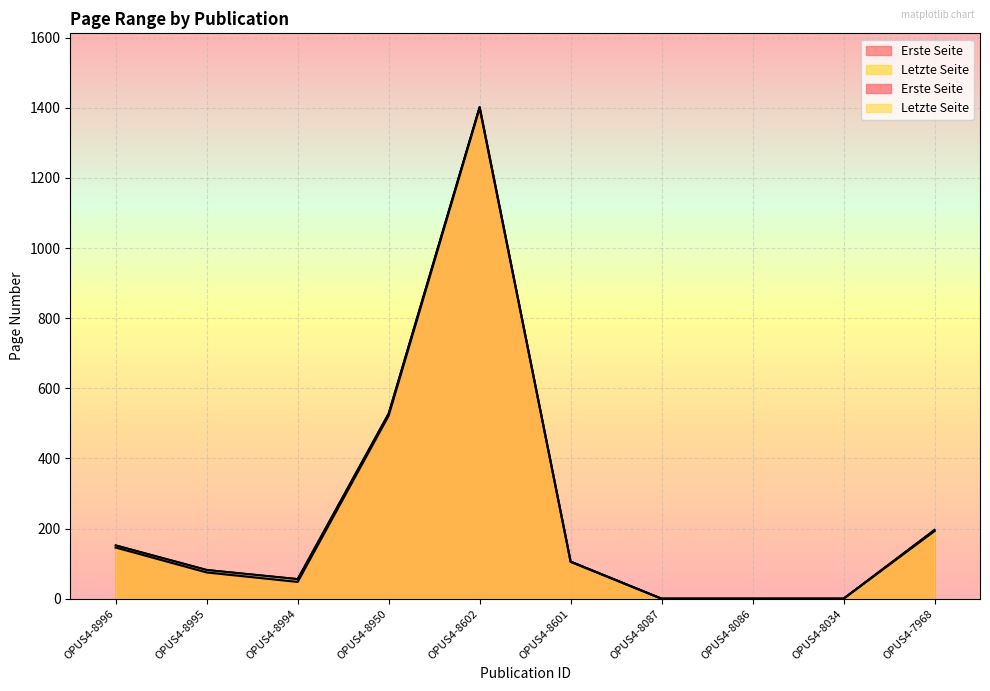

Reading right to left, transcribe all the data shown in this chart.

Erste Seite: 193	0	0	0	105	1399	522	48	75	146
Letzte Seite: 196	0	0	0	106	1402	528	56	82	152